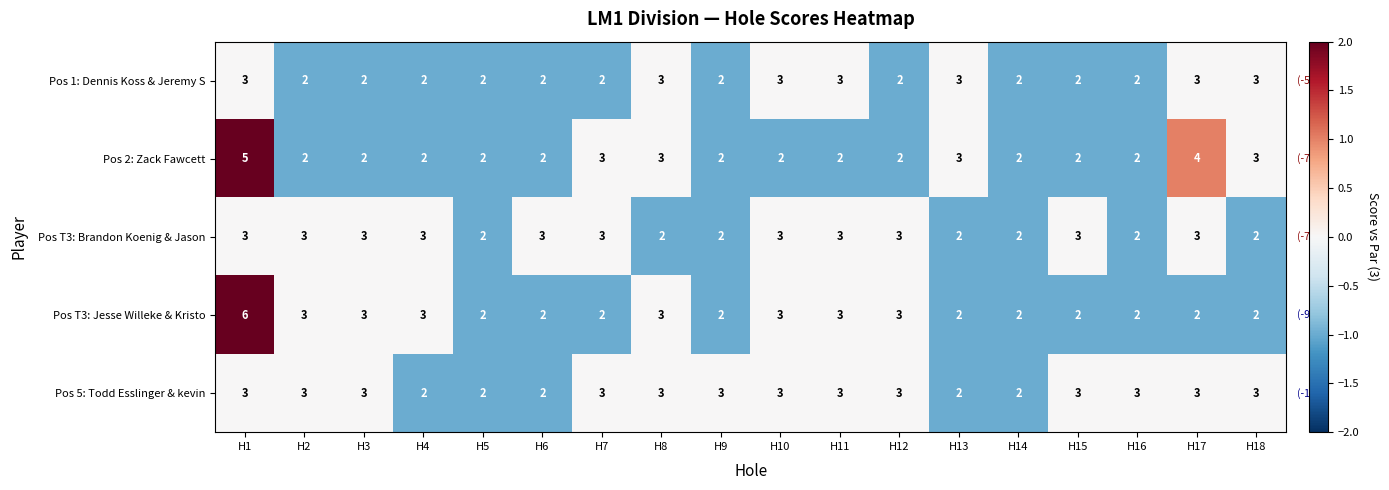

Which series has the widest spread of values?

Pos T3: Jesse Willeke & Kristo